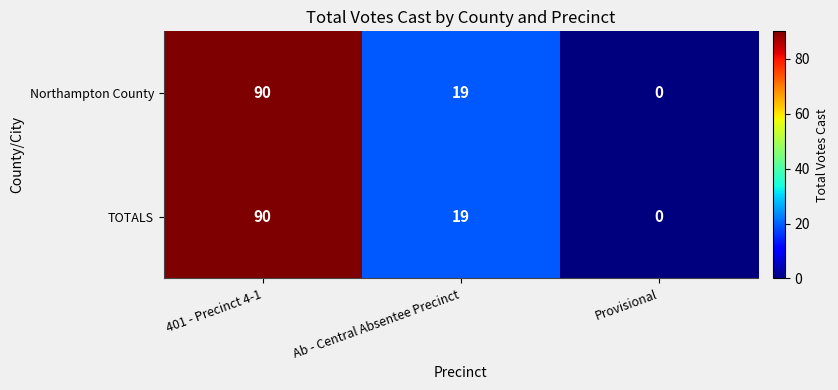

What is the difference between the TOTALS values at Ab - Central Absentee Precinct and 401 - Precinct 4-1?

71